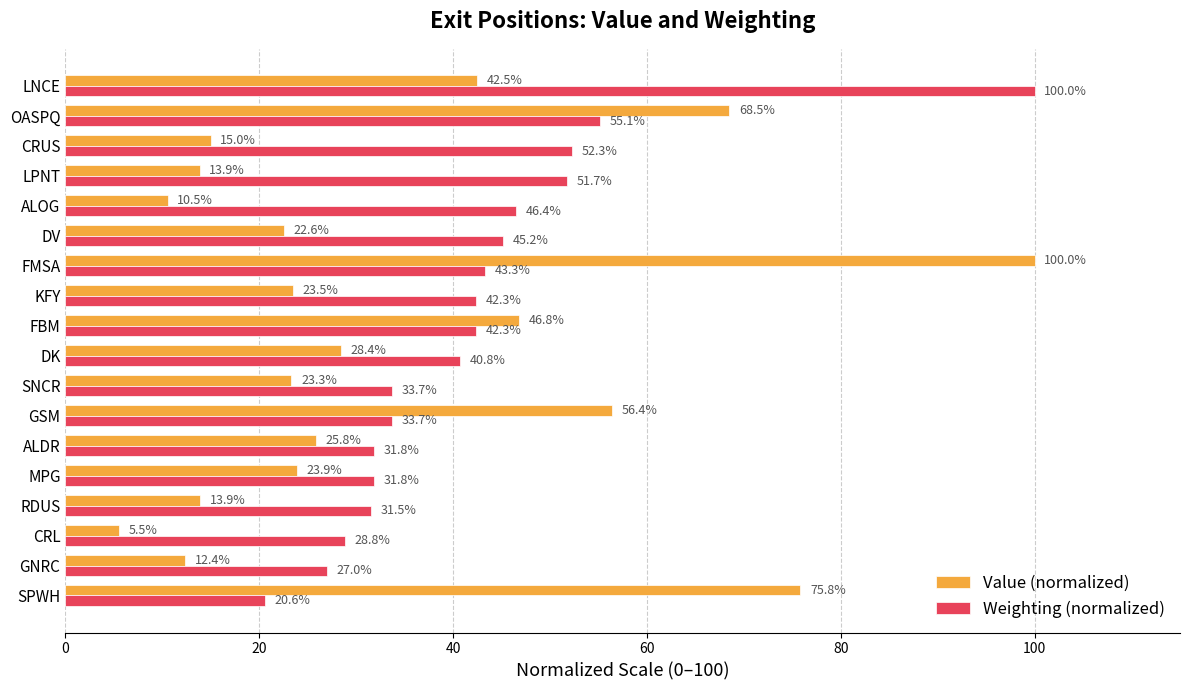

Between CRL and FBM, which series saw the biggest shift?

Value (normalized)